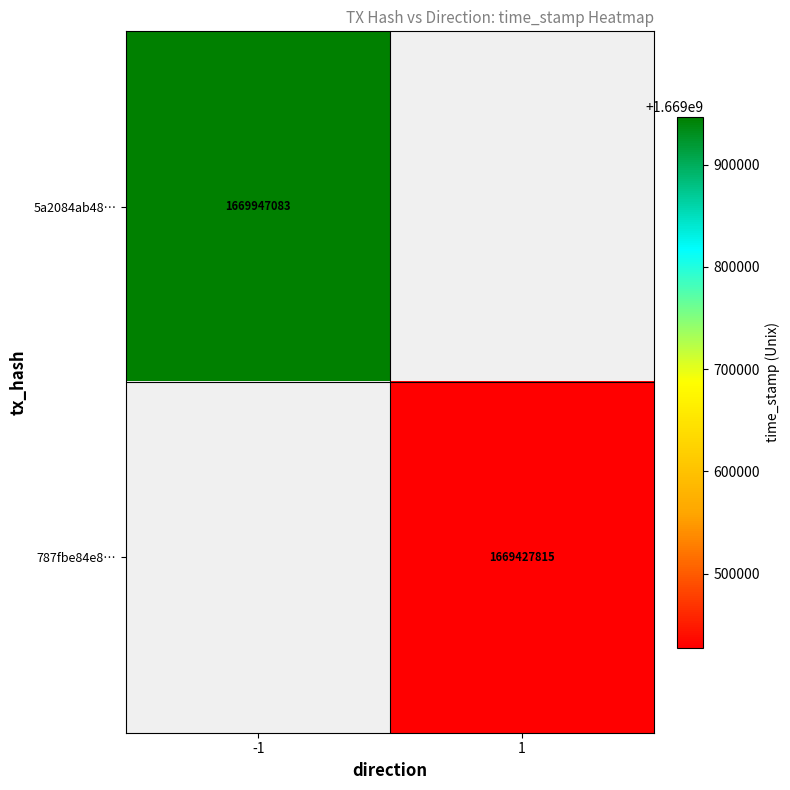

The 5a2084ab48… series shows 1669947083 at -1. True or false?

True